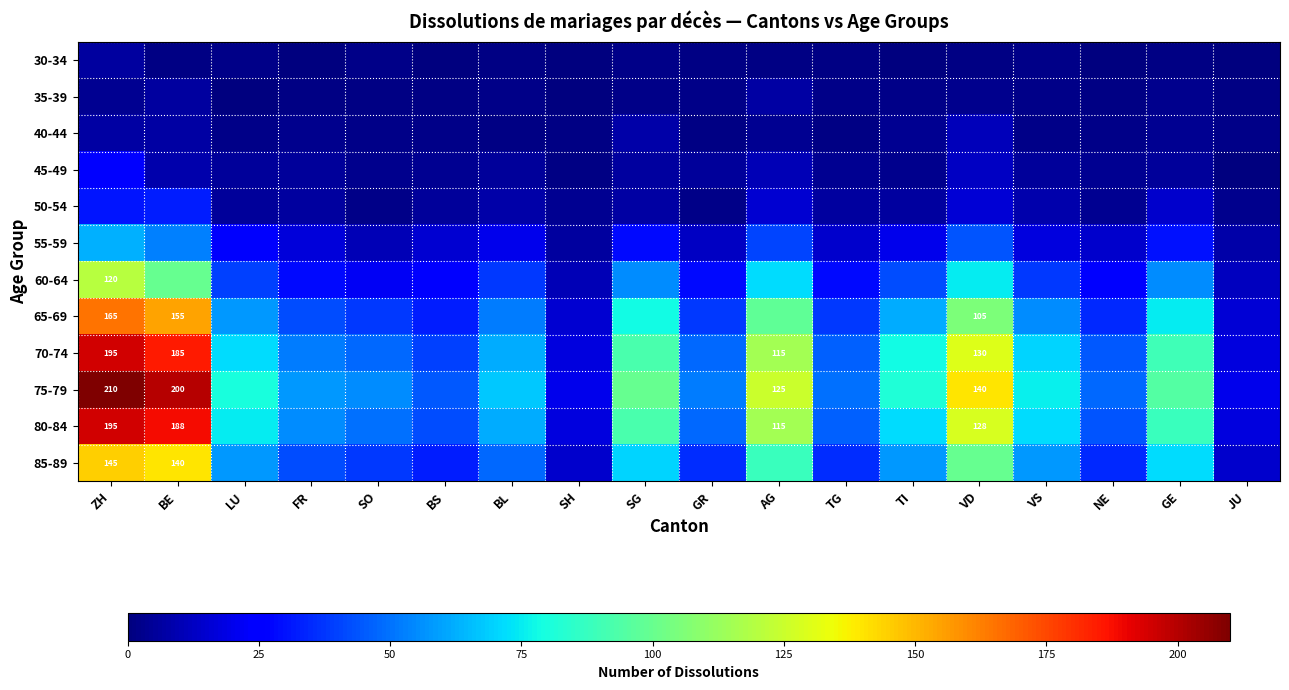

The value of 80-84 at BE is 95. True or false?

False